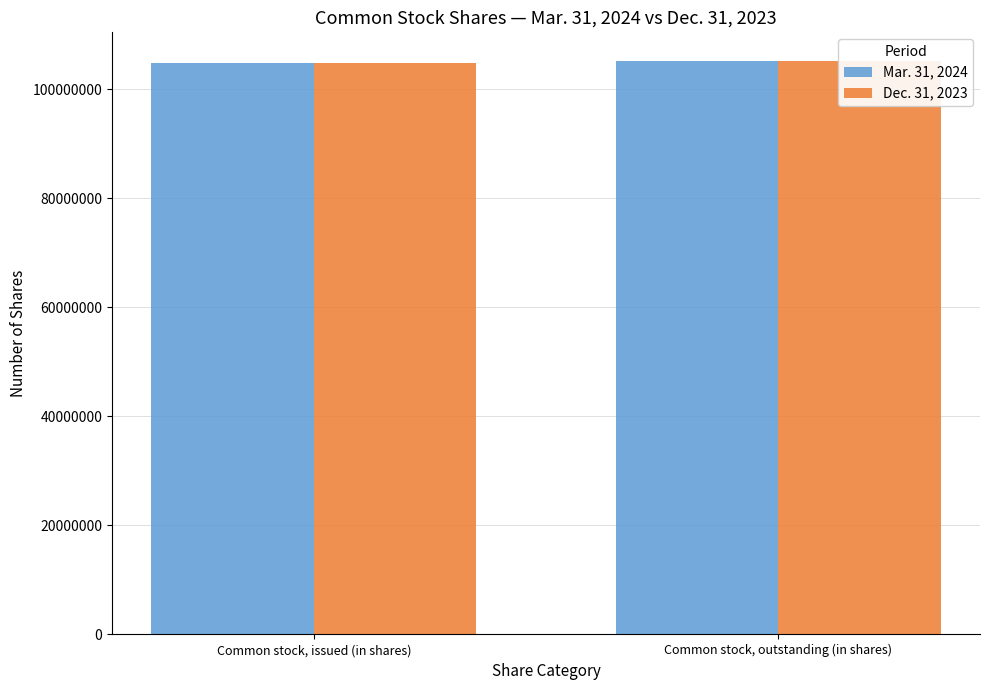

Is it true that Dec. 31, 2023 equals 105208817 at Common stock, outstanding (in shares)?

True